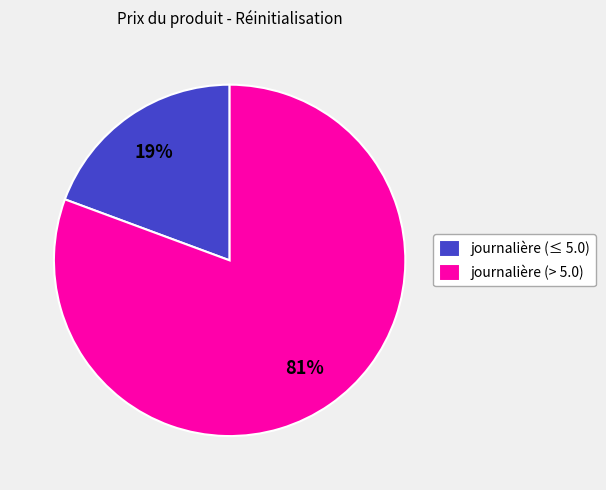

Rank the categories by value from lowest to highest.

journalière (≤ 5.0), journalière (> 5.0)